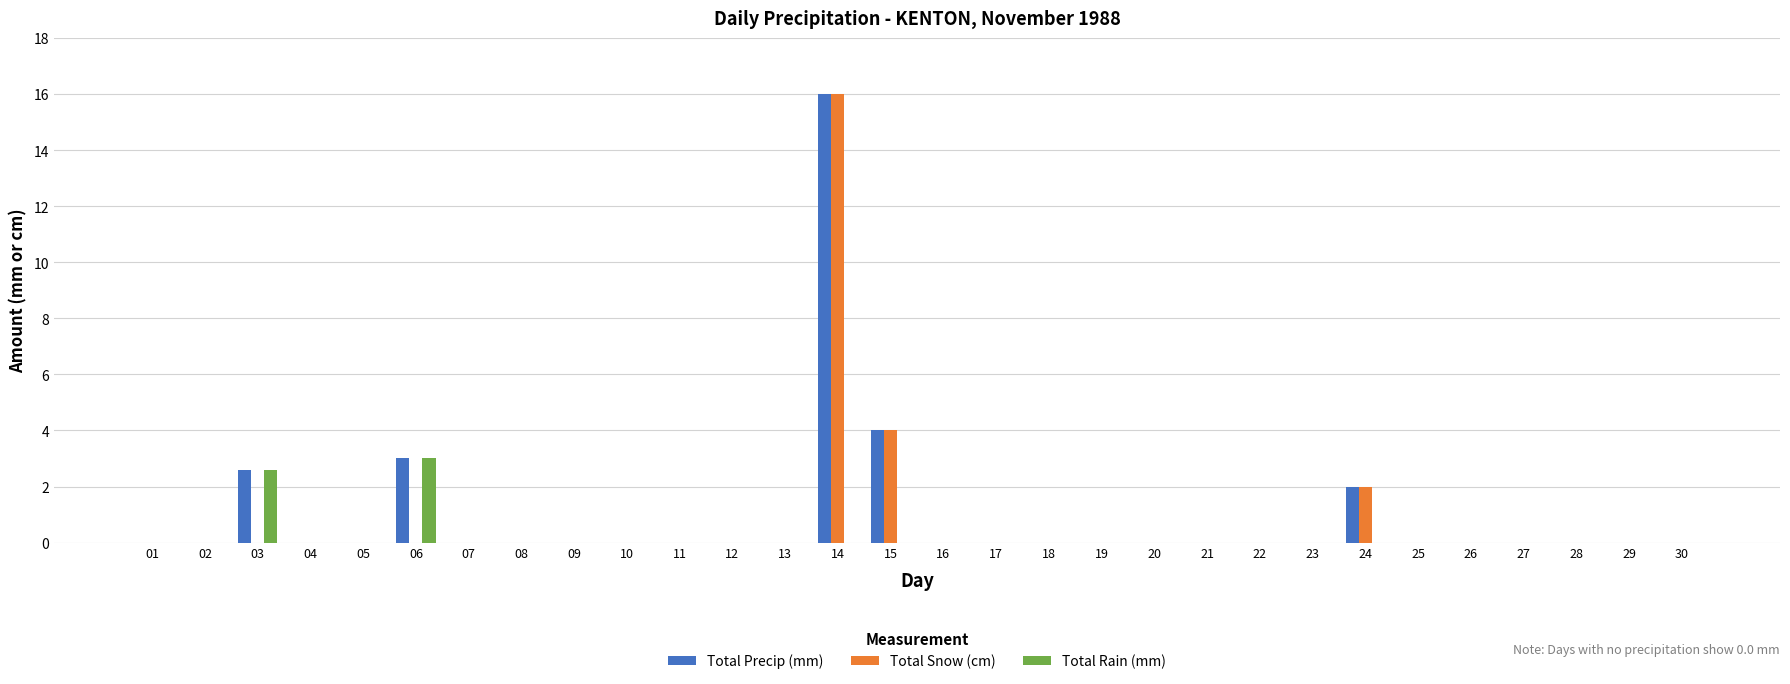

Is the value of Total Snow (cm) at 09 greater than the value of Total Rain (mm) at 03?

No